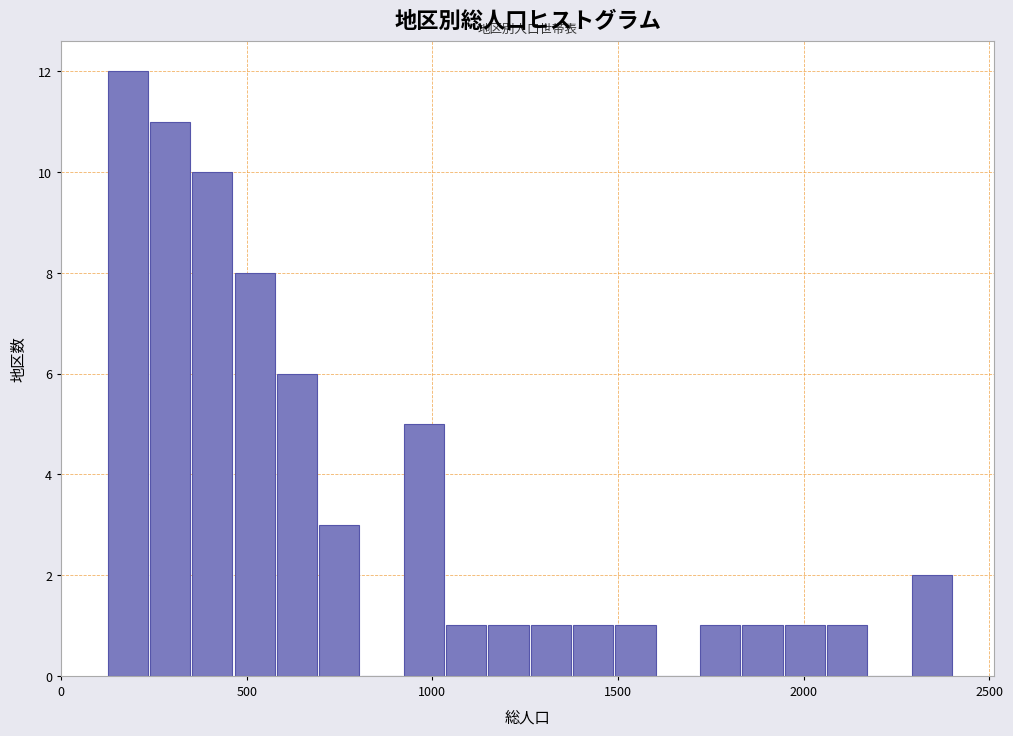

Around what value on the x-axis is the tallest bar? Give the approximate position of its centre, as read against the axis.

200